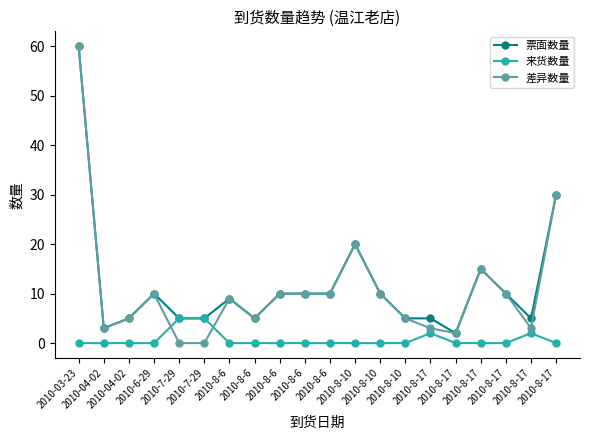

At which category is the sum across all series the highest?

2010-03-23